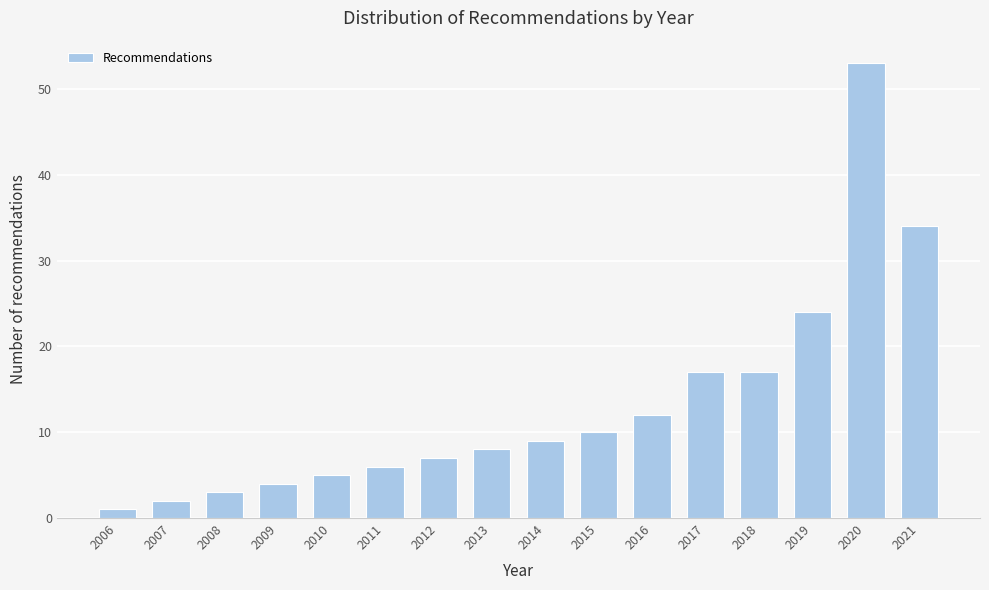

Reading left to right, extract all data points from this chart.

2006=1	2007=2	2008=3	2009=4	2010=5	2011=6	2012=7	2013=8	2014=9	2015=10	2016=12	2017=17	2018=17	2019=24	2020=53	2021=34